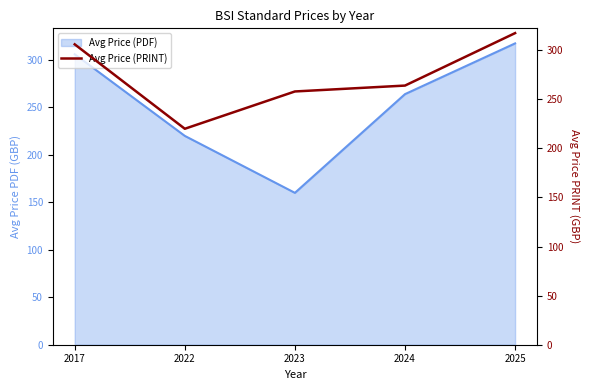

The chart shows a value of 109.1 at 2022. True or false?

False